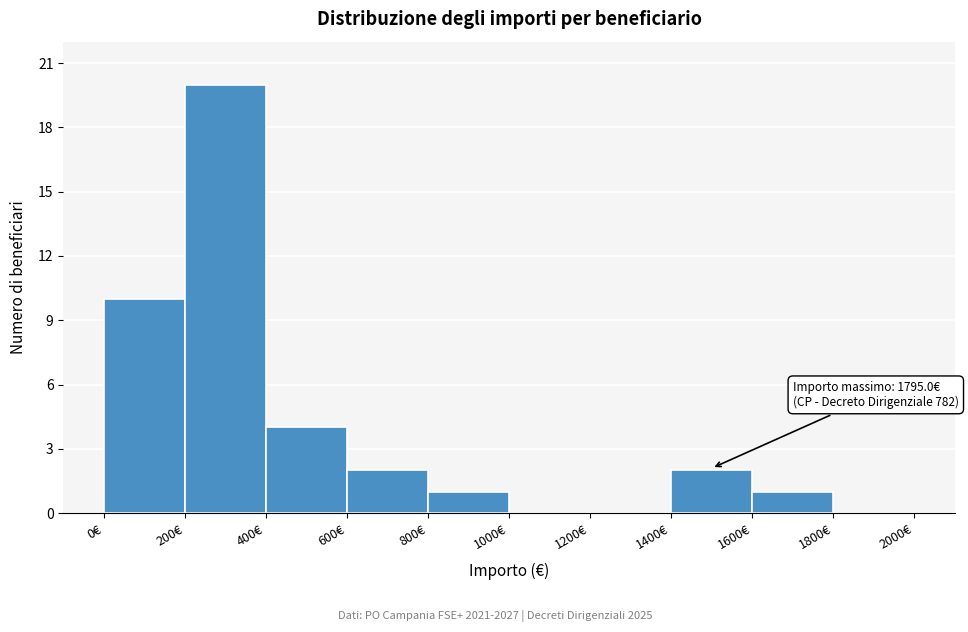

Over which range of the x-axis is the bar tallest?

200 to 400